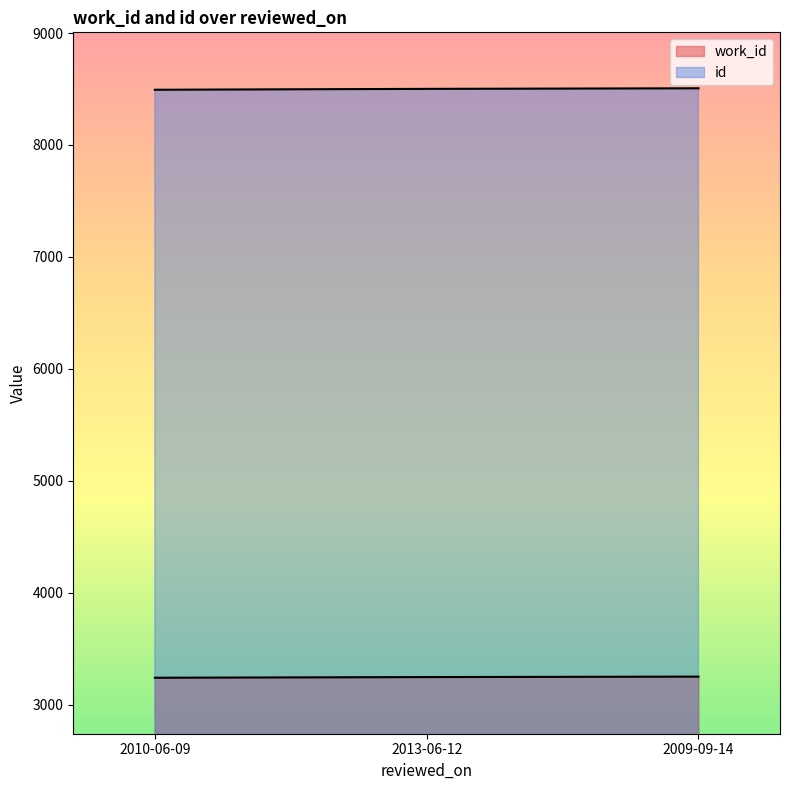

How many lines are shown in the chart?

2